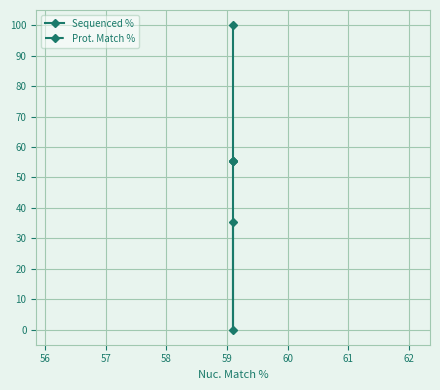

What is the greatest value displayed?

100.0